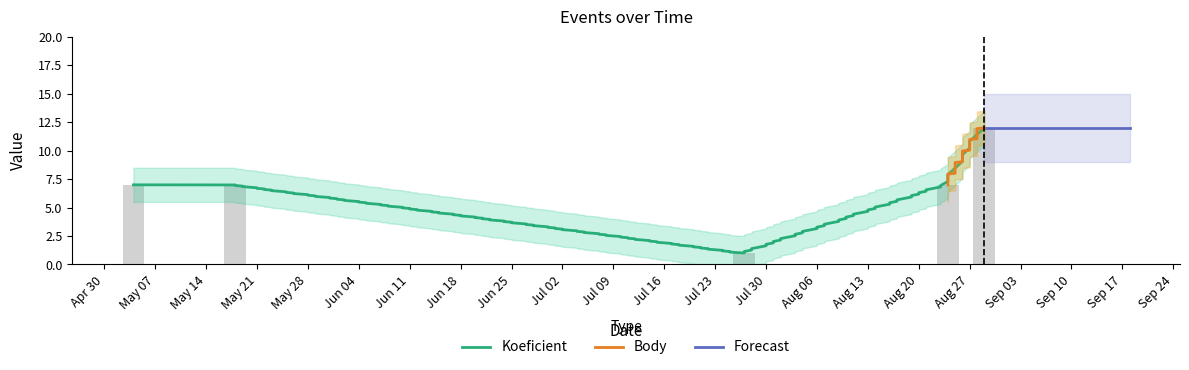

True or false: Koeficient has a value of 16 at 2019-08-29.

False